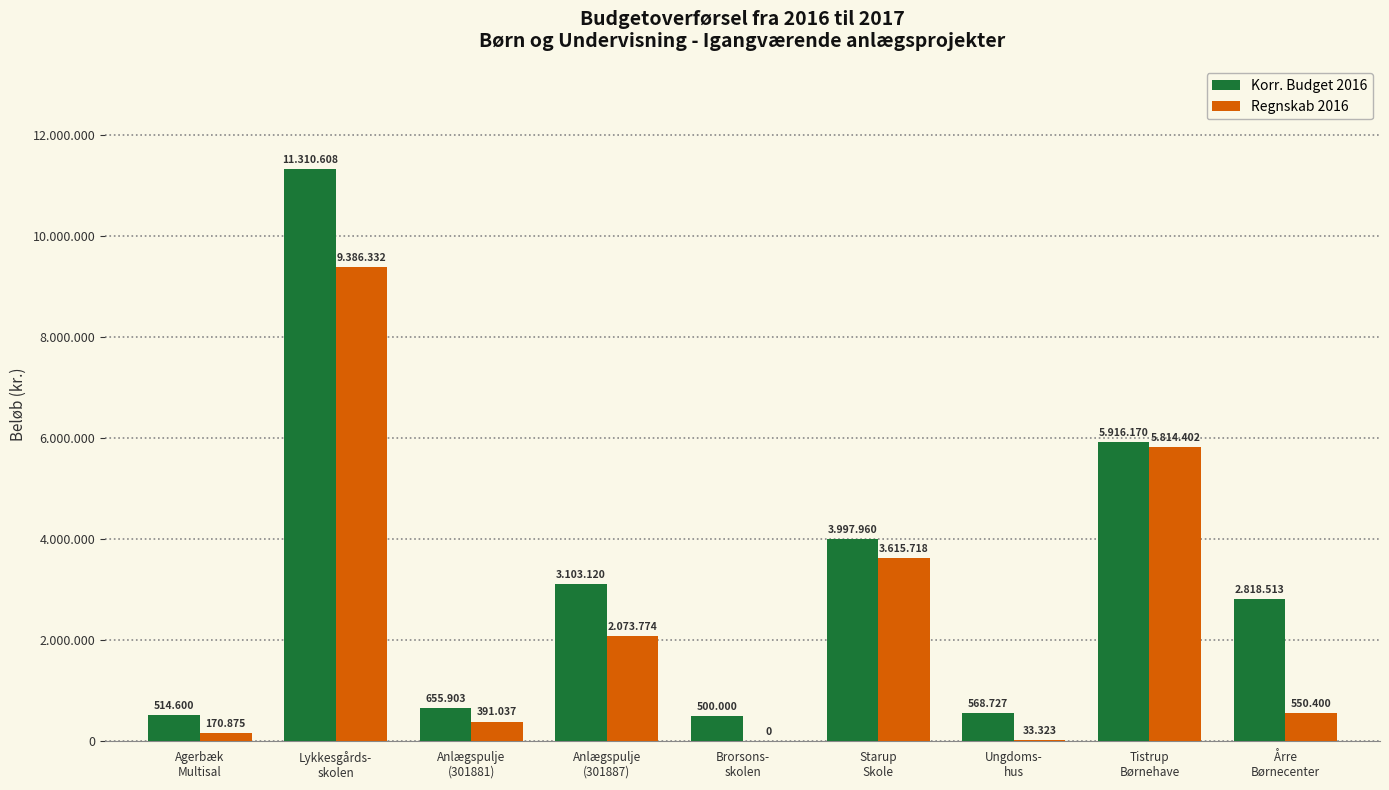

What is the sum of all Korr. Budget 2016 values?

29385601.0